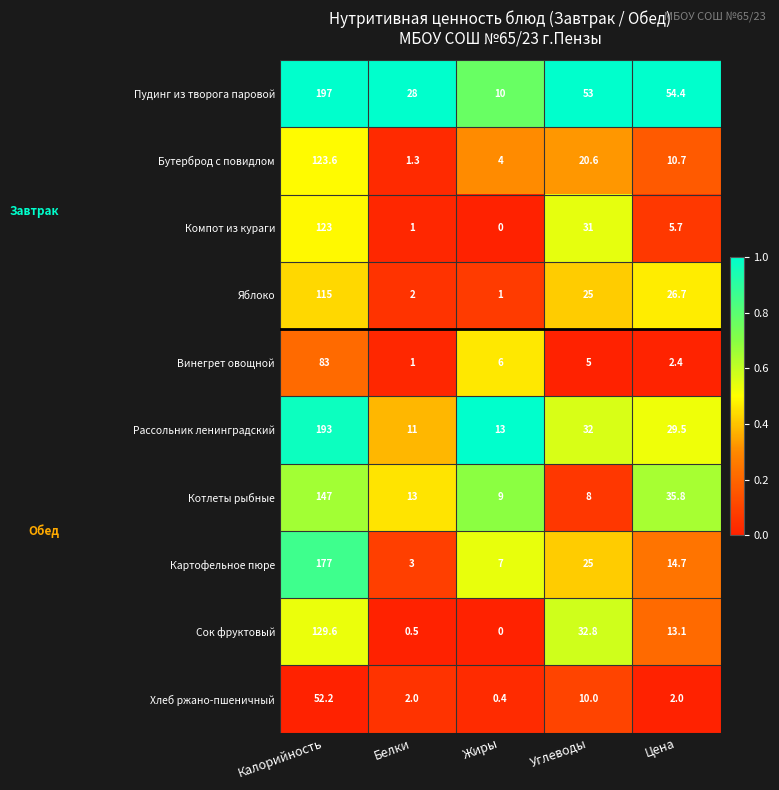

What is the spread (max minus min) of values at Калорийность?

144.8